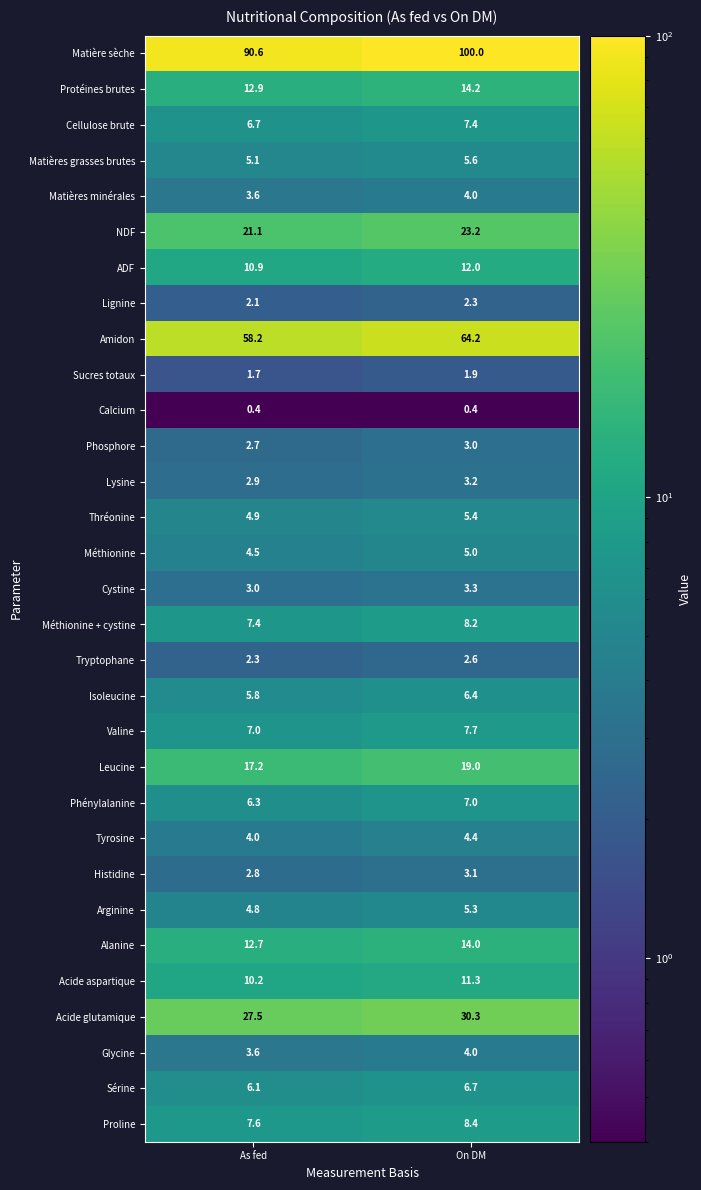

How many categories are shown in the chart?

2